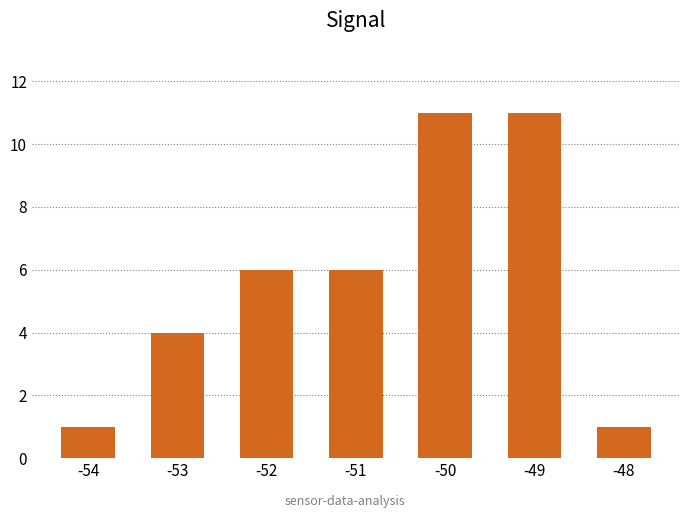

The value at -50 is 11. True or false?

True